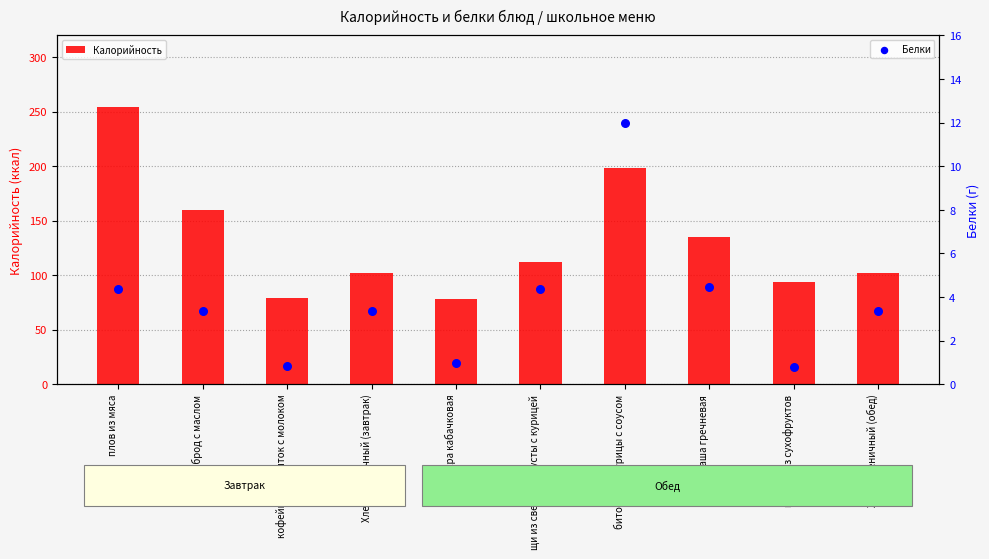

What are all the series names shown in the legend?

Калорийность, Белки